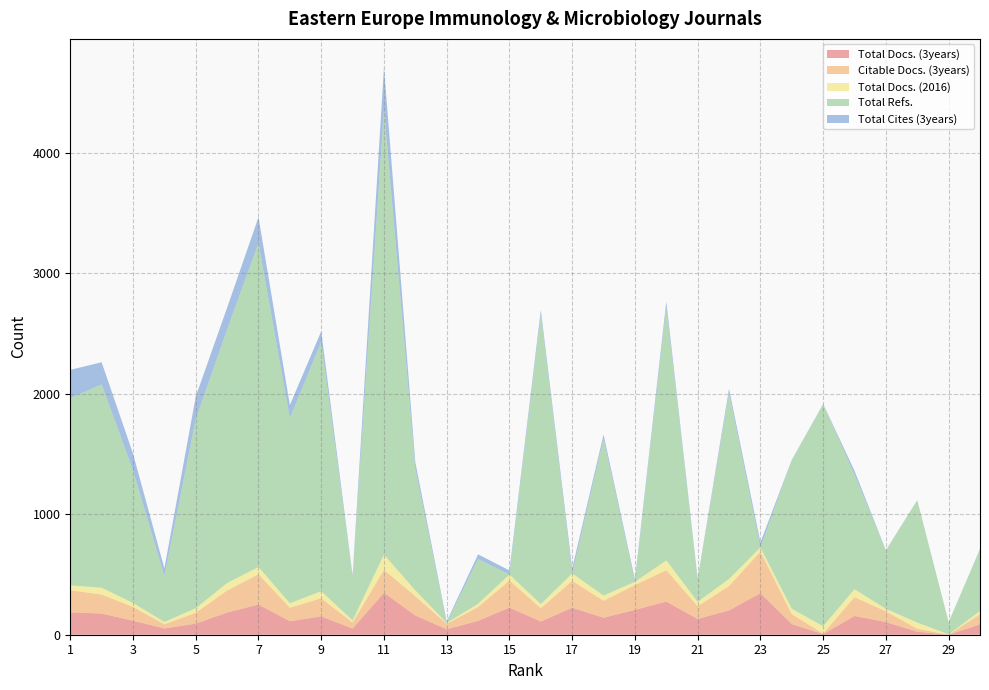

Reading left to right, list all the values displayed in this chart.

Total Docs. (3years): 186	176	116	52	92	184	251	112	152	51	348	160	45	115	225	110	224	141	206	275	131	202	345	88	5	156	105	25	0	86
Citable Docs. (3years): 184	157	115	34	90	183	251	112	151	50	190	160	45	115	225	110	223	141	206	261	106	202	345	83	5	156	89	25	0	83
Total Docs. (2016): 40	57	33	20	38	62	60	37	58	18	127	48	8	27	50	34	62	43	27	81	36	59	34	44	61	66	21	51	3	28
Total Refs.: 1555	1687	1101	381	1568	2104	2688	1537	2068	364	3696	1009	0	371	0	2402	0	1303	0	2097	189	1543	0	1233	1841	951	483	1014	101	512
Total Cites (3years): 233	184	138	63	189	181	215	108	89	10	348	53	12	39	33	39	40	34	20	51	5	35	42	3	3	31	3	2	0	3